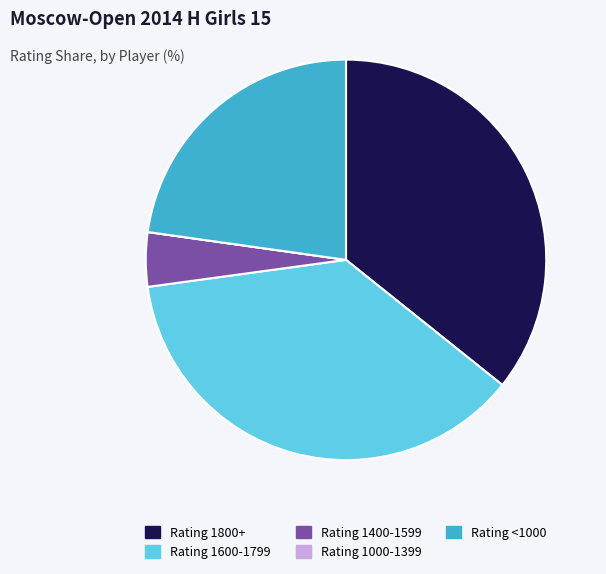

Is the sum of Rating <1000 and Rating 1800+ greater than half?

Yes